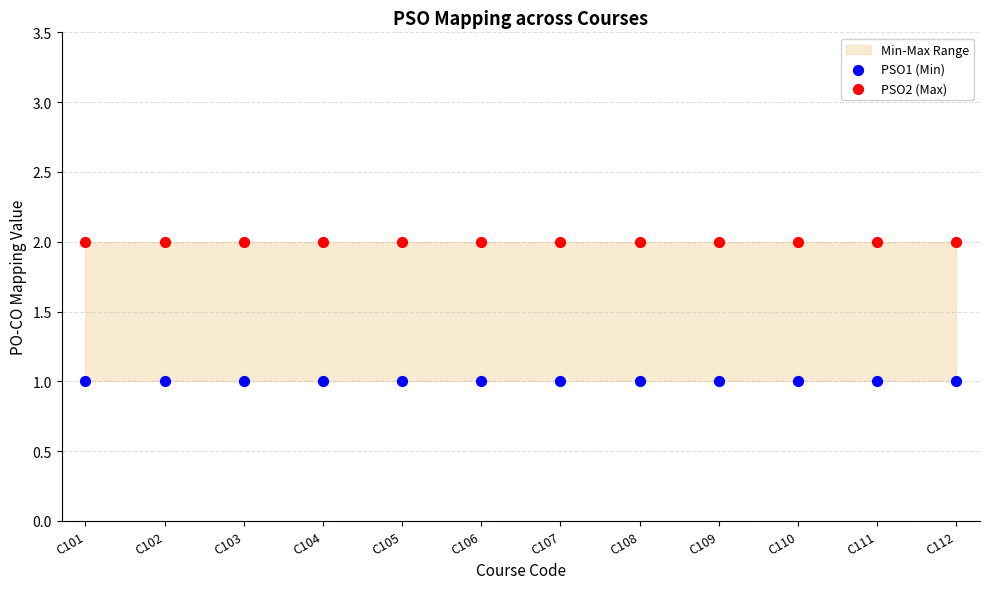

Which series contains the highest Y value?

PSO2 (Max)